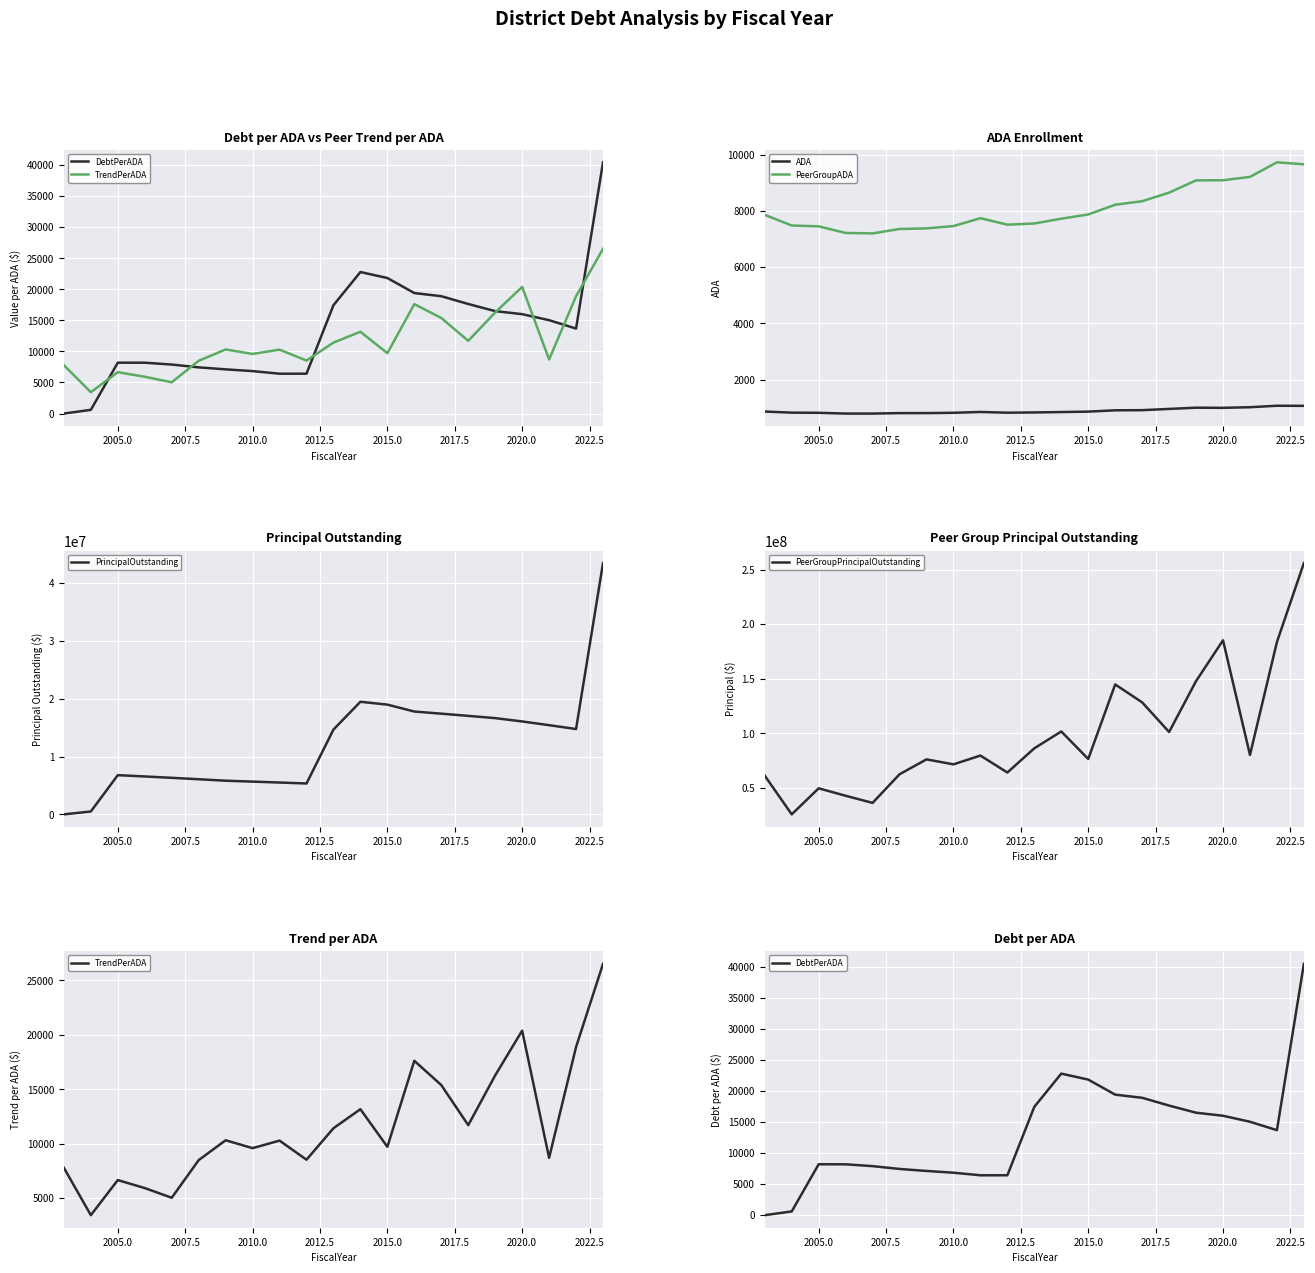

The PeerGroupADA series shows 10752.3 at 2005.0. True or false?

False